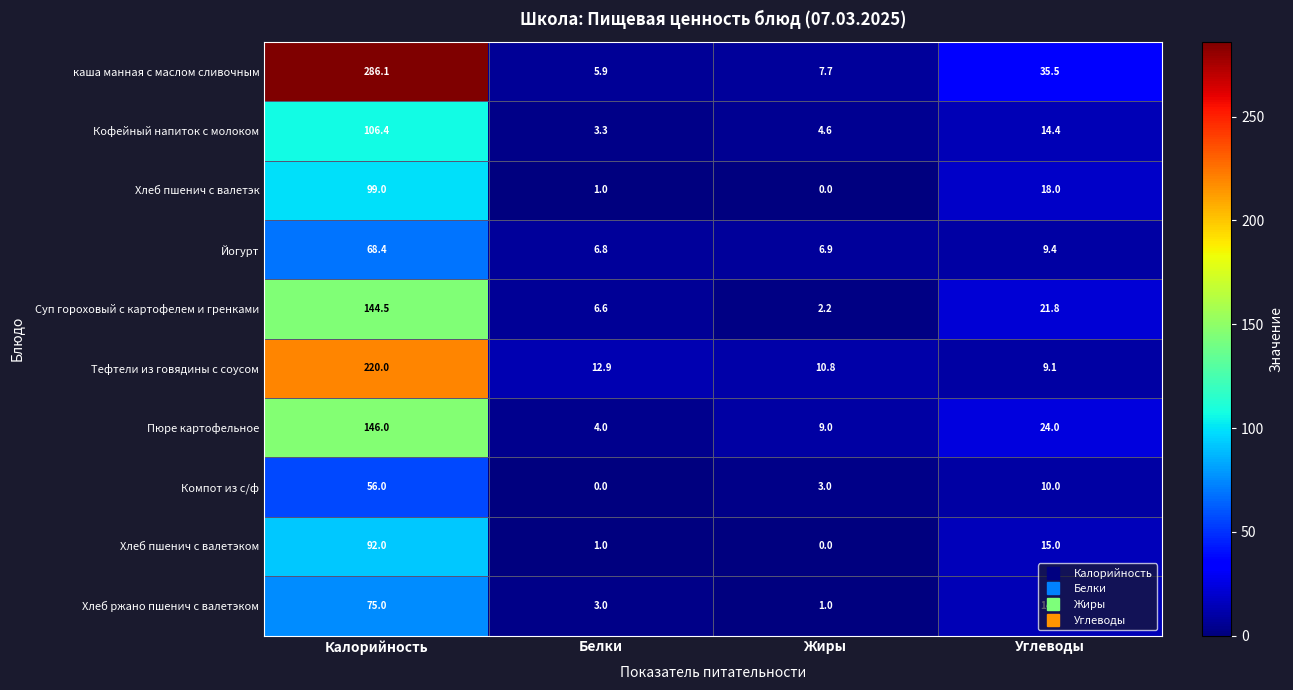

What is the lowest value of the Пюре картофельное series?

4.0